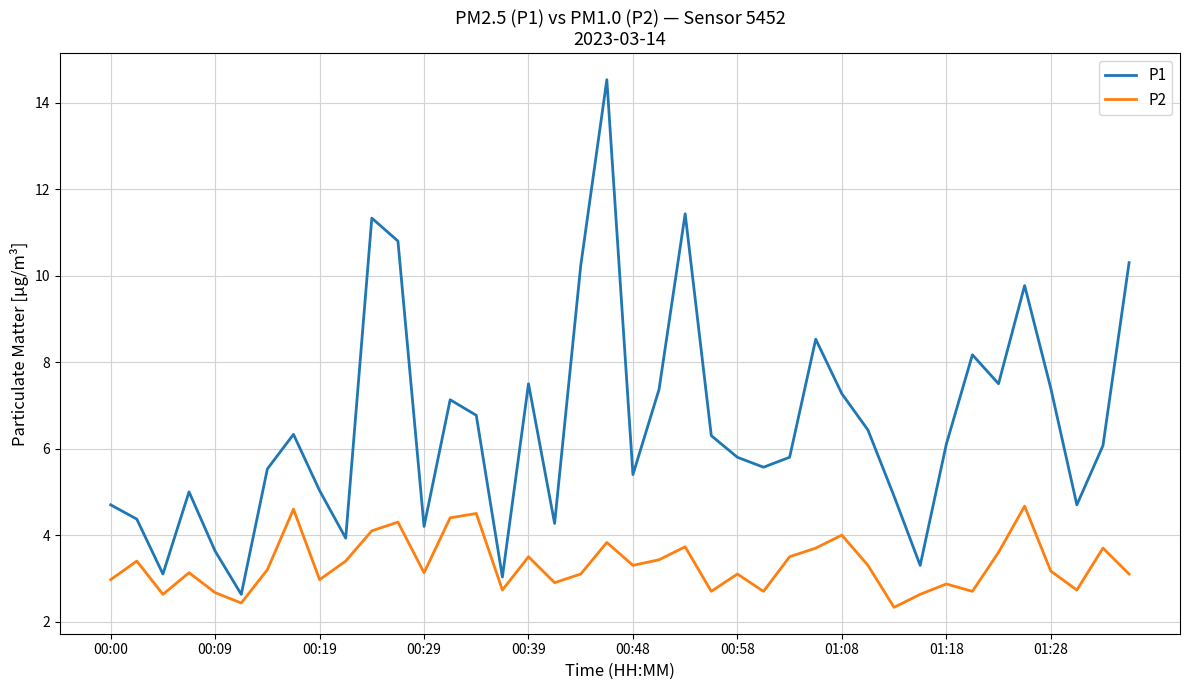

Which series has the largest total across all categories?

P1